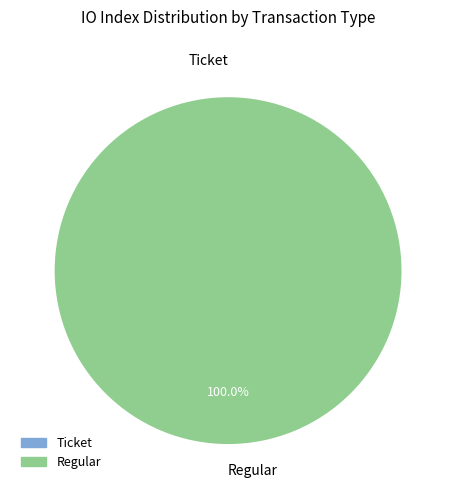

What is the change in value from Ticket (io_index=0) to Regular (io_index=37)?

+37